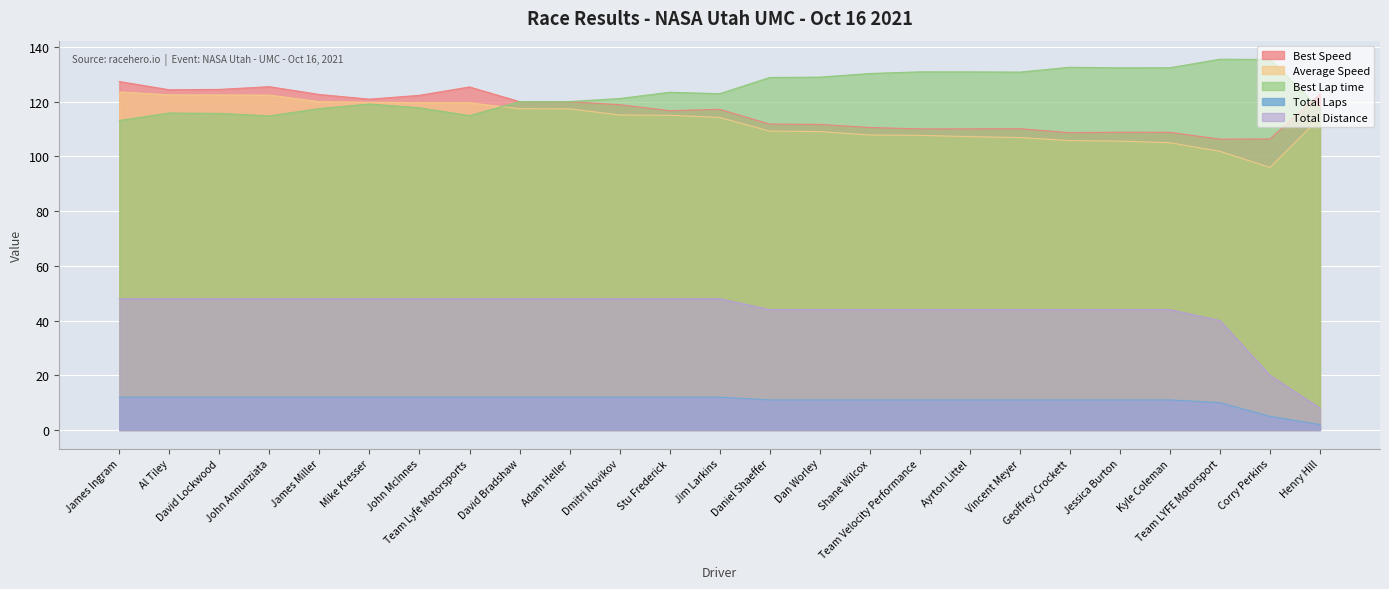

What is the average value of the Best Lap time series?

124.1